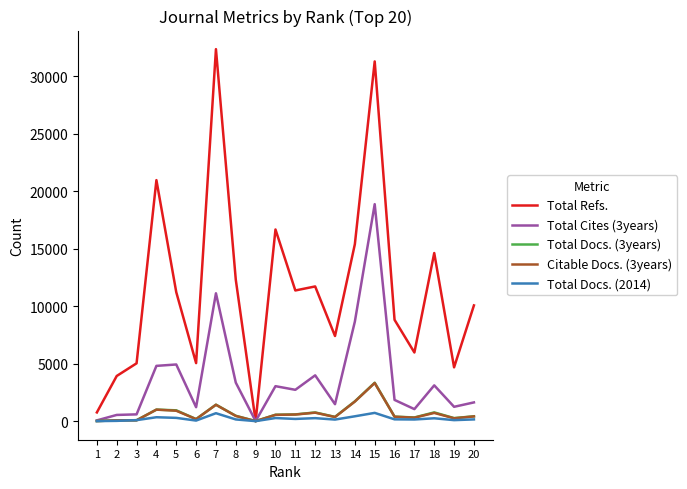

Is the value of Citable Docs. (3years) at 9 greater than the value of Total Refs. at 1?

No